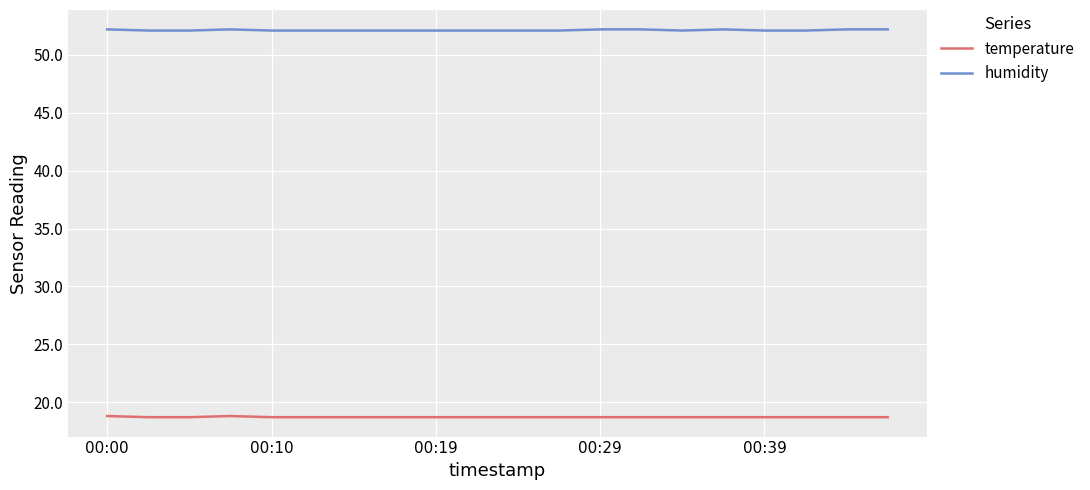

What is the minimum value for humidity?

52.1